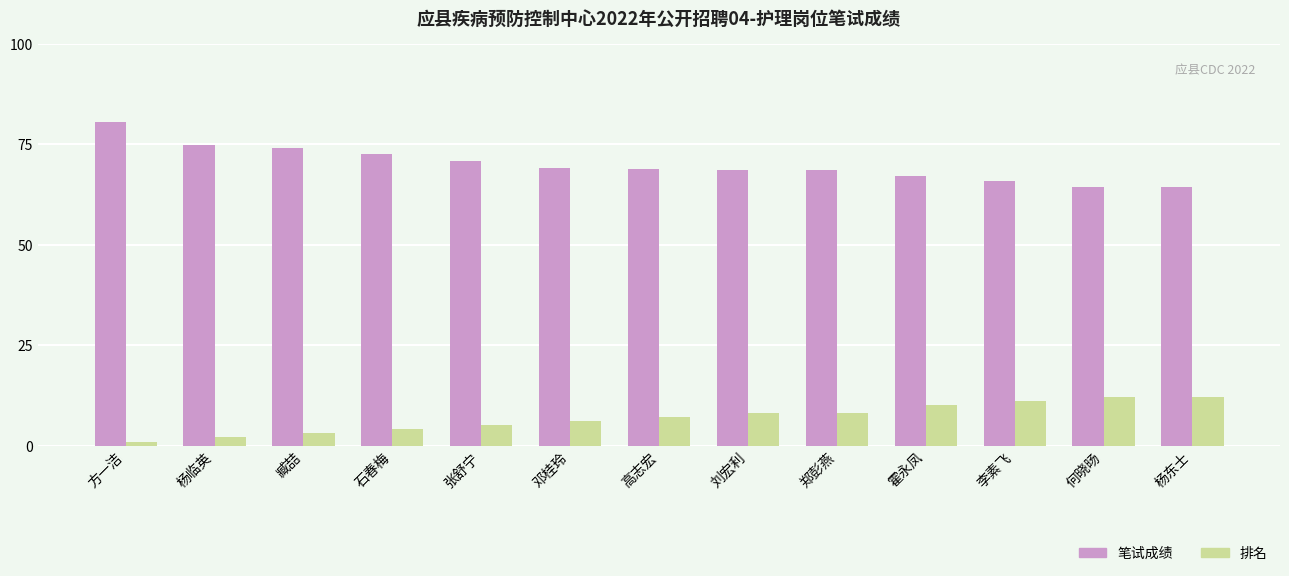

What is the sum of the 排名 values at 高志宏 and 臧喆?

10.0